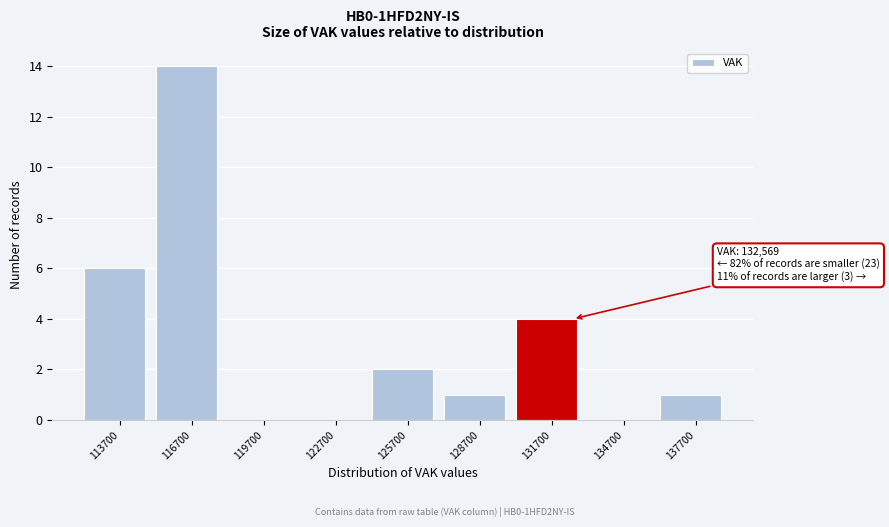

Reading left to right, extract all data points from this chart.

113700=6	116700=14	119700=0	122700=0	125700=2	128700=1	131700=4	134700=0	137700=1